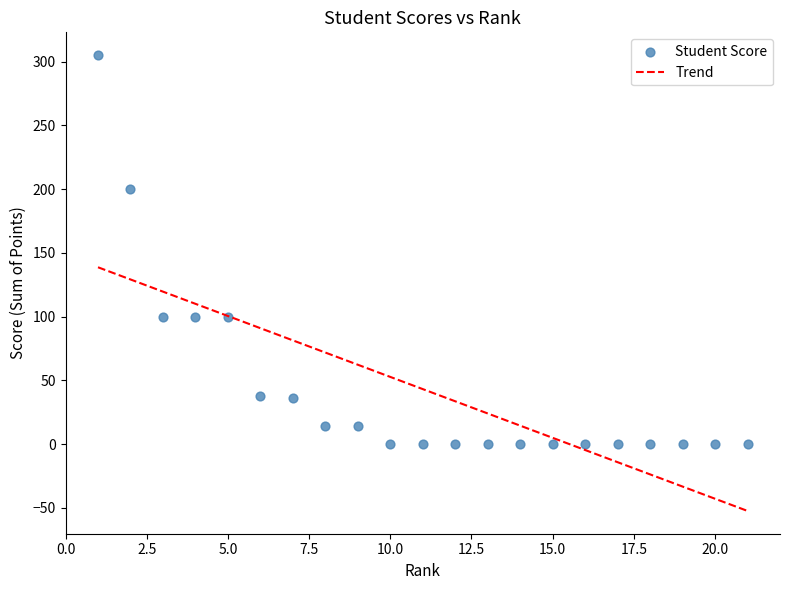

What is the range of X values (max minus min)?

20